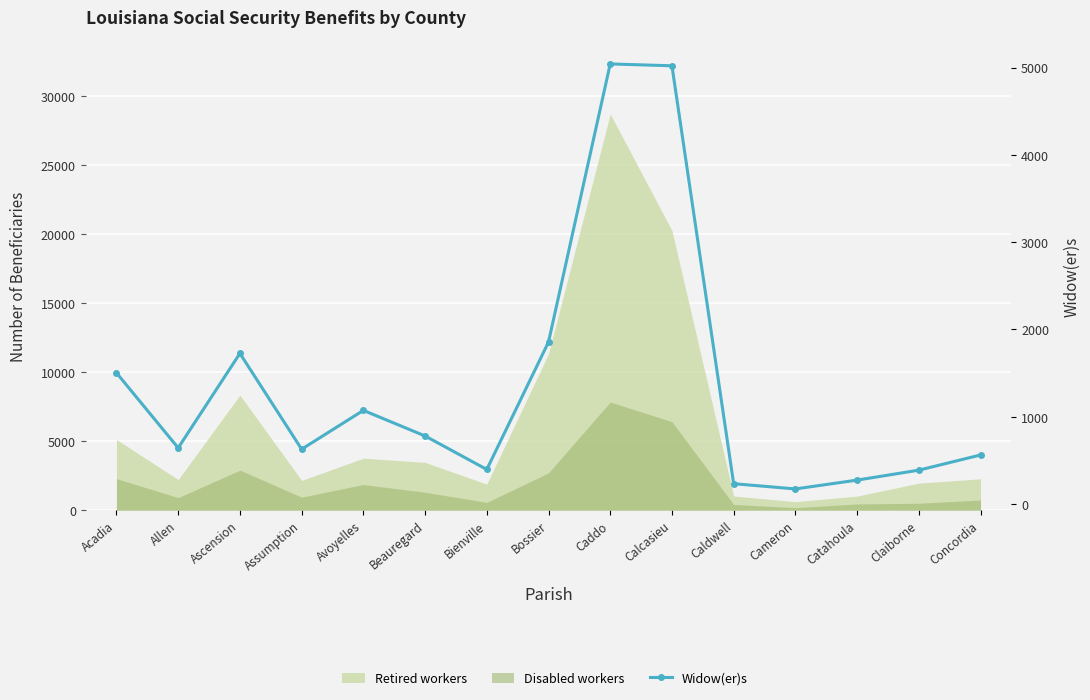

The chart shows a value of 273 at Assumption. True or false?

False